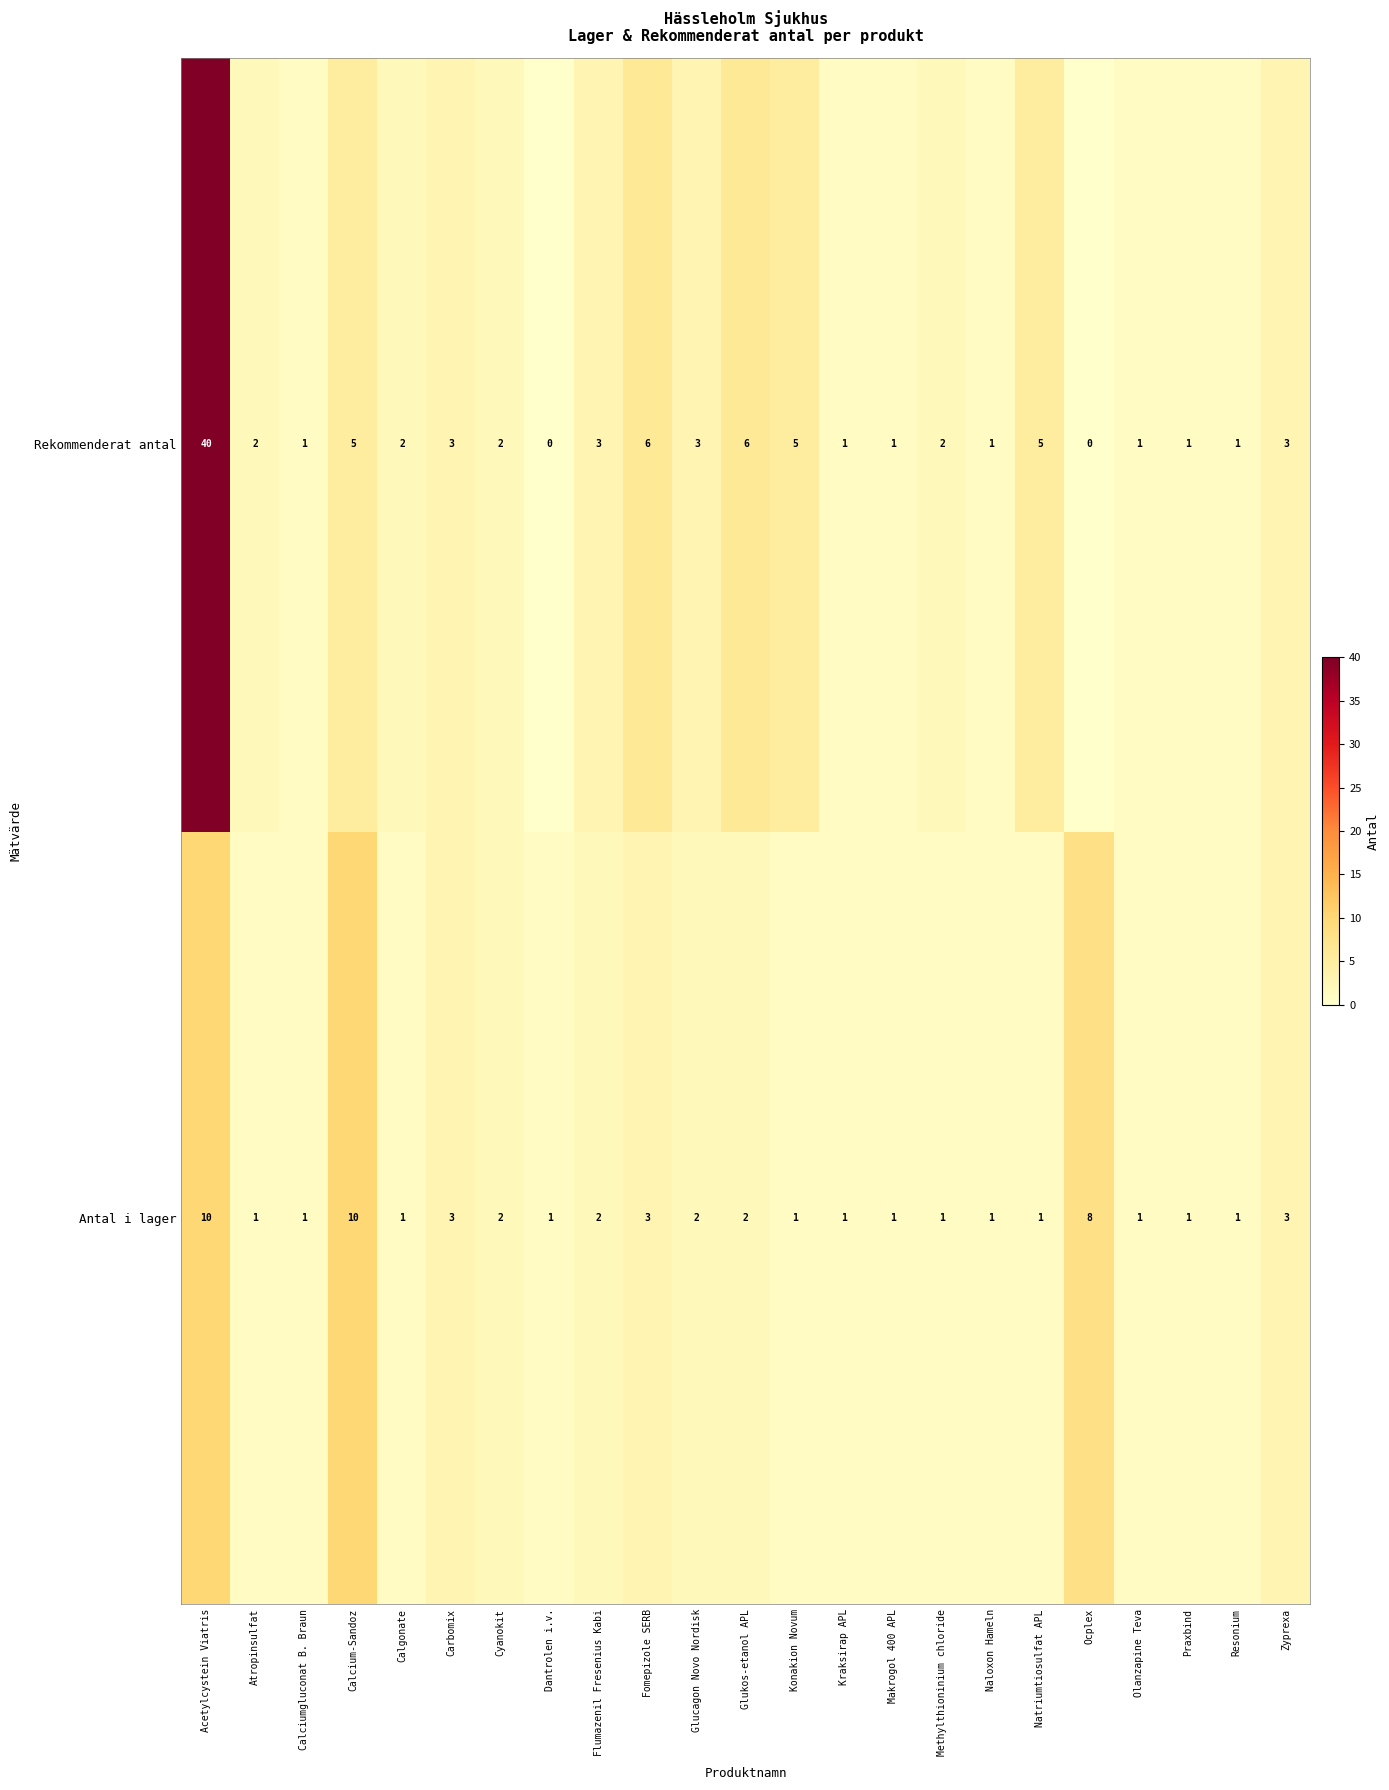

Rank the series at Fomepizole SERB from highest to lowest value.

Rekommenderat antal, Antal i lager